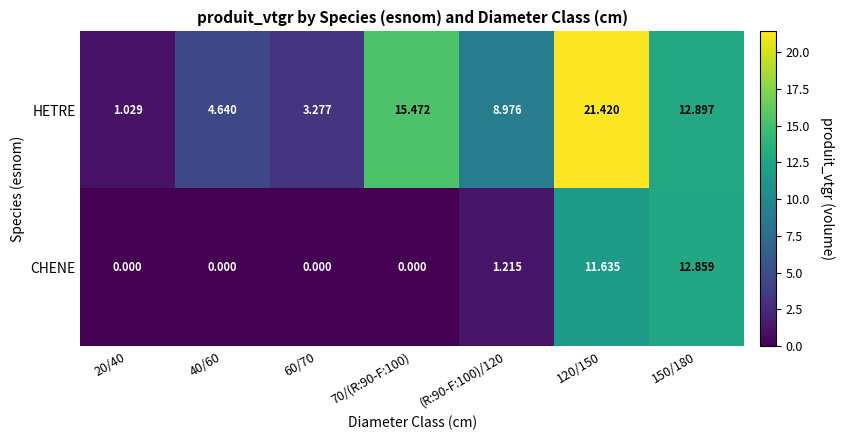

How many distinct data groups are displayed?

2